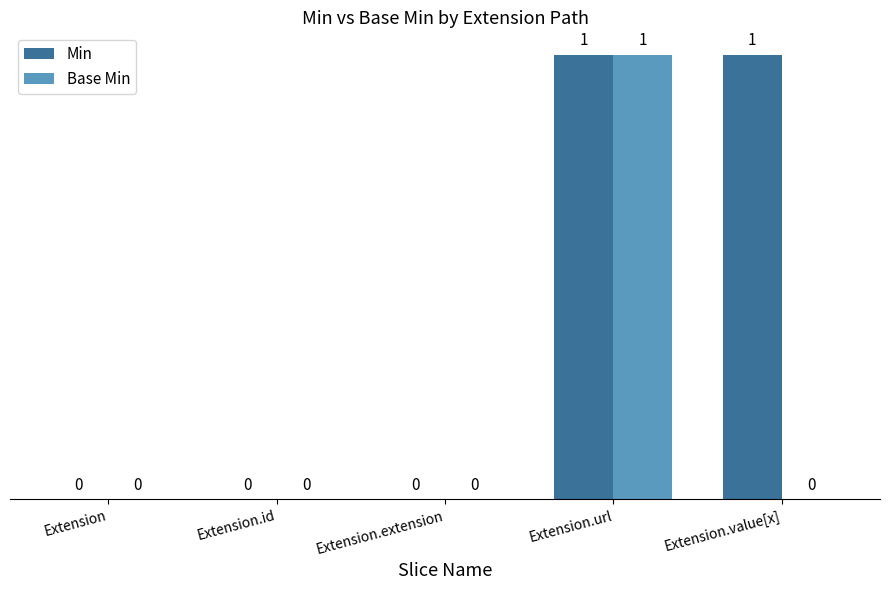

The value of Min at Extension.id is 0. True or false?

True